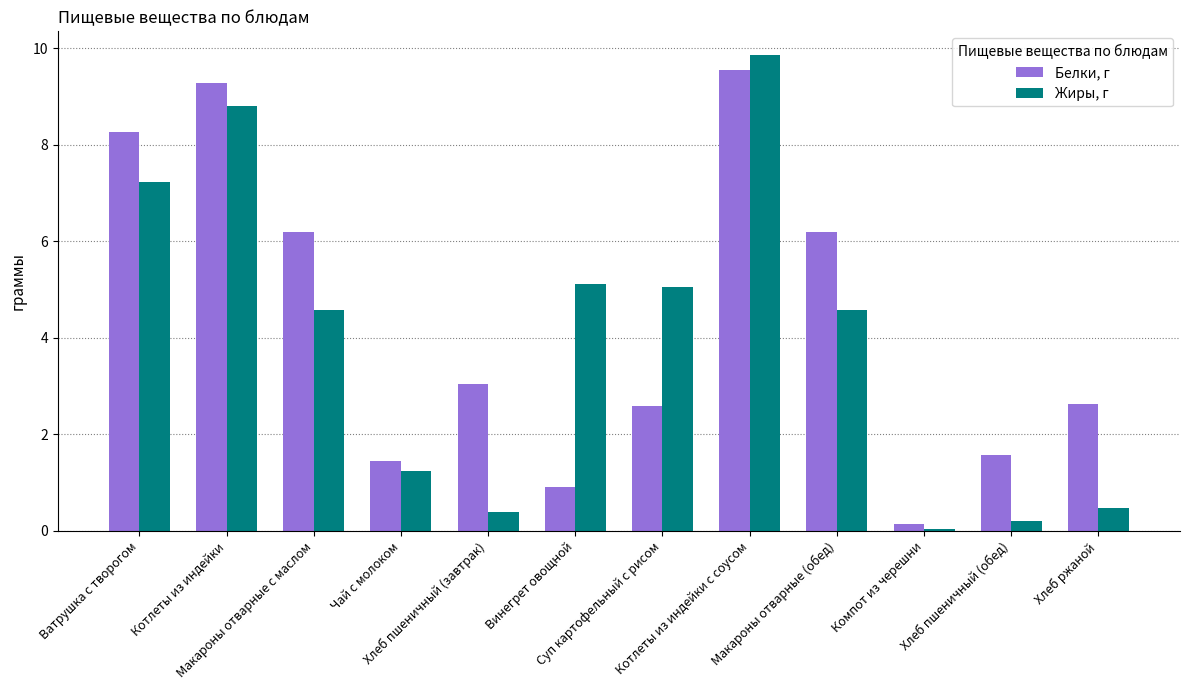

The value of Белки, г at Хлеб пшеничный (завтрак) is 4.3. True or false?

False